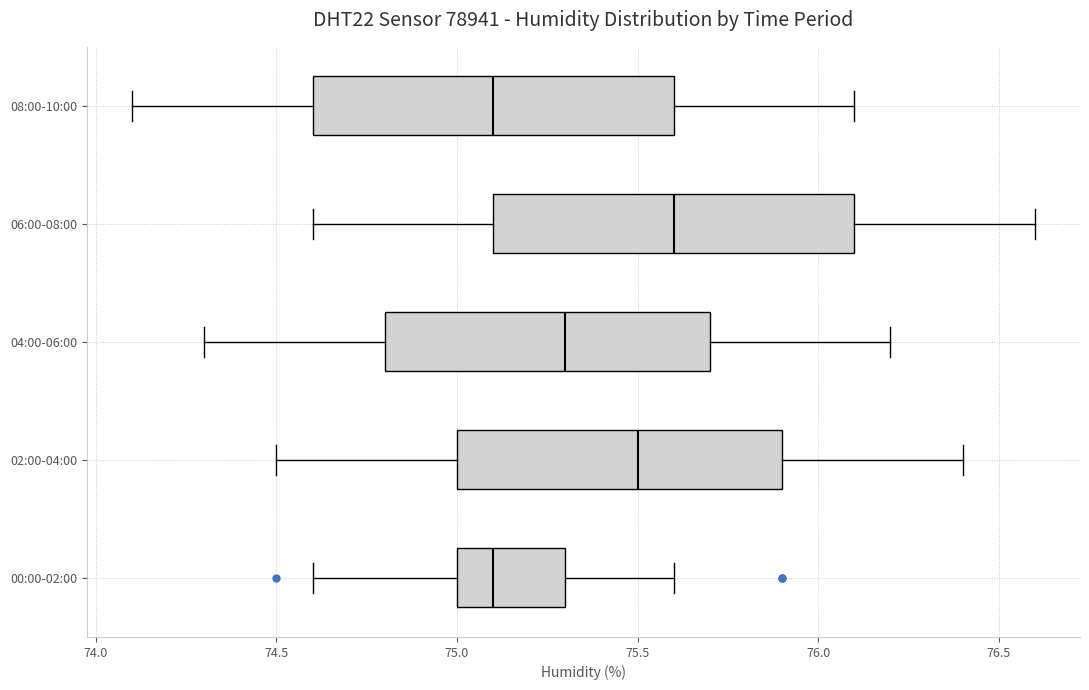

Reading bottom to top, transcribe this box plot: for each box, give where its median line is, the range the box spans, and where its two whiskers end, as read against the x-axis. The values are not printed on the chart, so give them approximately, as read against the axis.

00:00-02:00: median 75.1, box 75.0 to 75.3, whiskers 74.6 to 75.6
02:00-04:00: median 75.5, box 75.0 to 75.9, whiskers 74.5 to 76.4
04:00-06:00: median 75.3, box 74.8 to 75.7, whiskers 74.3 to 76.2
06:00-08:00: median 75.6, box 75.1 to 76.1, whiskers 74.6 to 76.6
08:00-10:00: median 75.1, box 74.6 to 75.6, whiskers 74.1 to 76.1